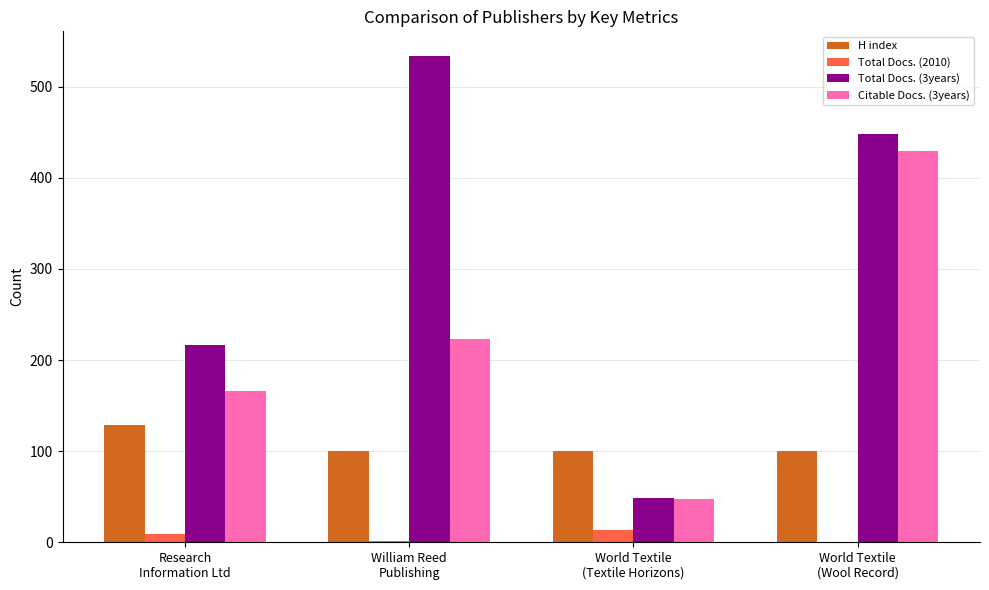

How many groups of bars are there?

4